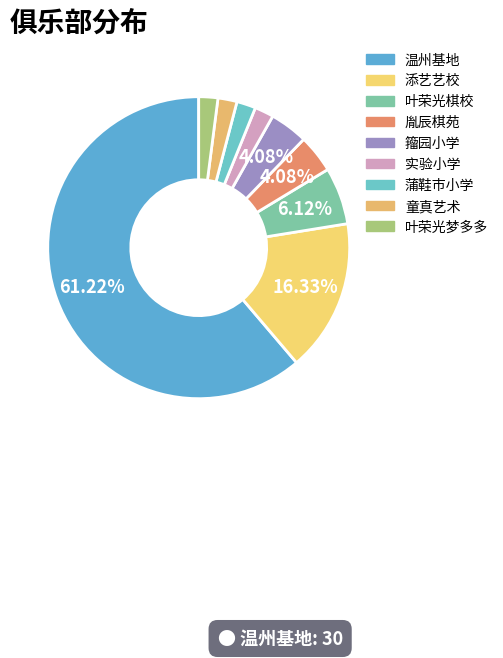

Is it true that 叶荣光棋校 is 15% of the pie?

False